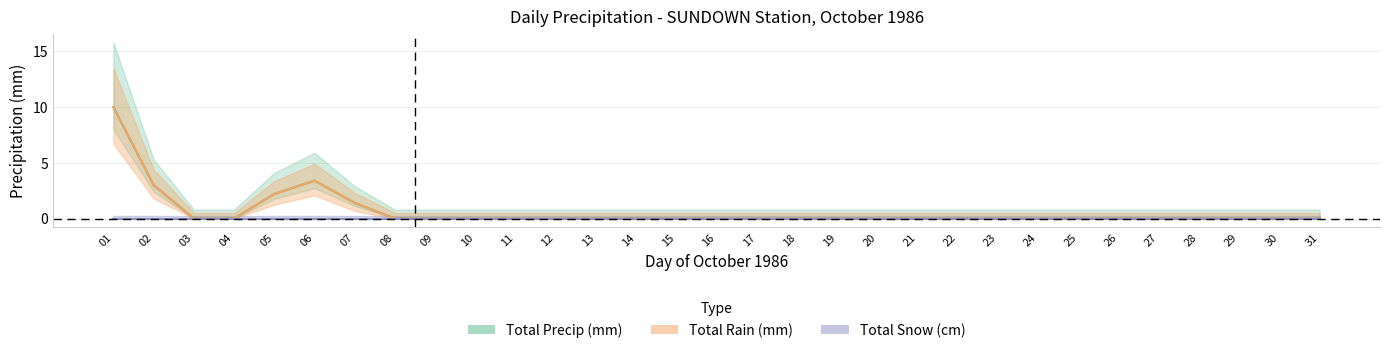

What is the difference between the maximum and minimum values in the Total Precip (mm) series?

10.0